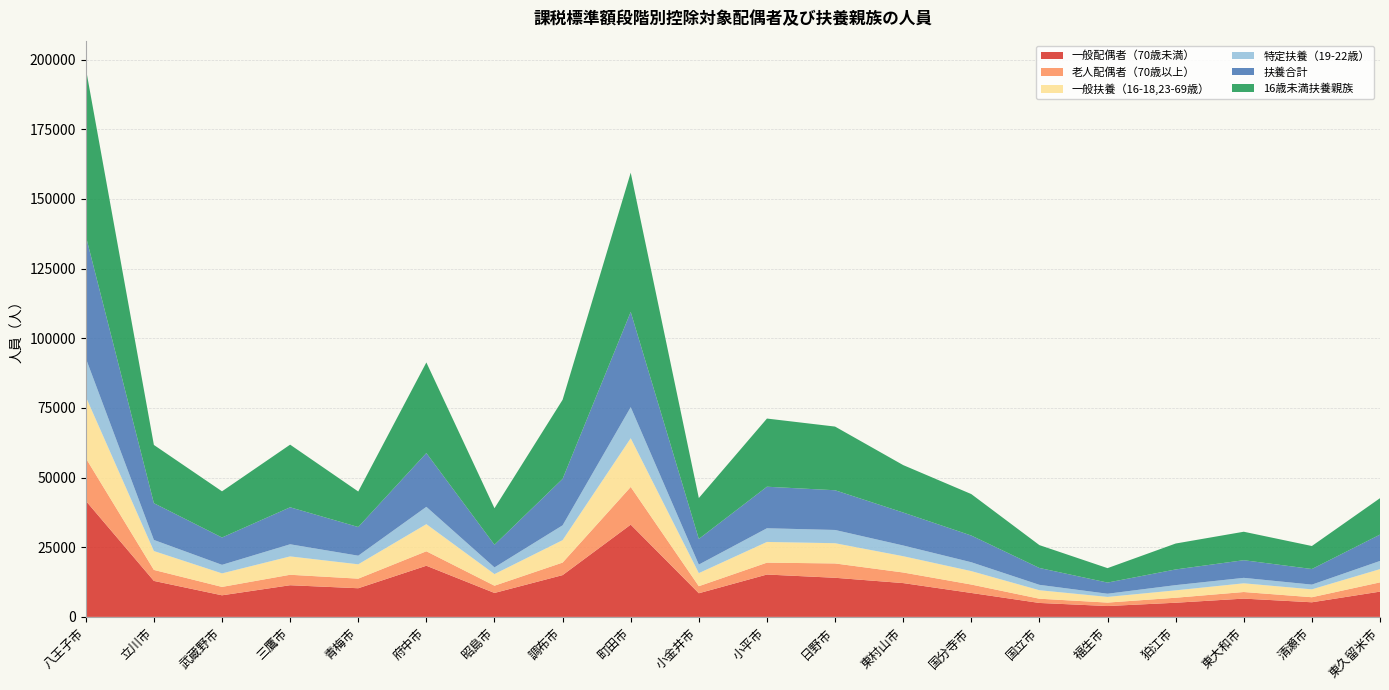

Reading right to left, list all the values displayed in this chart.

一般配偶者（70歳未満）: 東久留米市=9070	清瀬市=5243	東大和市=6560	狛江市=5082	福生市=3896	国立市=5002	国分寺市=8590	東村山市=12132	日野市=14034	小平市=15202	小金井市=8483	町田市=33102	調布市=14990	昭島市=8591	府中市=18356	青梅市=10281	三鷹市=11363	武蔵野市=7748	立川市=12910	八王子市=41668
老人配偶者（70歳以上）: 東久留米市=3316	清瀬市=1815	東大和市=2368	狛江市=1792	福生市=1240	国立市=1522	国分寺市=3022	東村山市=3801	日野市=5145	小平市=4263	小金井市=2536	町田市=13528	調布市=4500	昭島市=2603	府中市=5191	青梅市=3440	三鷹市=3758	武蔵野市=3009	立川市=3947	八王子市=15308
一般扶養（16-18,23-69歳）: 東久留米市=4756	清瀬市=2828	東大和市=3121	狛江市=2655	福生市=2030	国立市=3043	国分寺市=4821	東村山市=5847	日野市=7259	小平市=7433	小金井市=4688	町田市=17482	調布市=8044	昭島市=4163	府中市=9735	青梅市=5151	三鷹市=6585	武蔵野市=4858	立川市=6776	八王子市=22039
特定扶養（19-22歳）: 東久留米市=2929	清瀬市=1697	東大和市=1960	狛江市=1869	福生市=1145	国立市=1936	国分寺市=3175	東村山市=3842	日野市=4752	小平市=4908	小金井市=3065	町田市=11154	調布市=5323	昭島市=2402	府中市=6207	青梅市=3087	三鷹市=4349	武蔵野市=3065	立川市=3977	八王子市=13815
扶養合計: 東久留米市=9459	清瀬市=5597	東大和市=6333	狛江市=5628	福生市=4005	国立市=6049	国分寺市=9588	東村山市=11832	日野市=14256	小平市=14902	小金井市=9200	町田市=34175	調布市=16666	昭島市=8131	府中市=19298	青梅市=10293	三鷹市=13275	武蔵野市=9804	立川市=13195	八王子市=43911
16歳未満扶養親族: 東久留米市=13067	清瀬市=8254	東大和市=10216	狛江市=9301	福生市=5179	国立市=8202	国分寺市=14875	東村山市=17020	日野市=22847	小平市=24465	小金井市=14674	町田市=49964	調布市=28382	昭島市=13097	府中市=32519	青梅市=12742	三鷹市=22476	武蔵野市=16573	立川市=20895	八王子市=60186